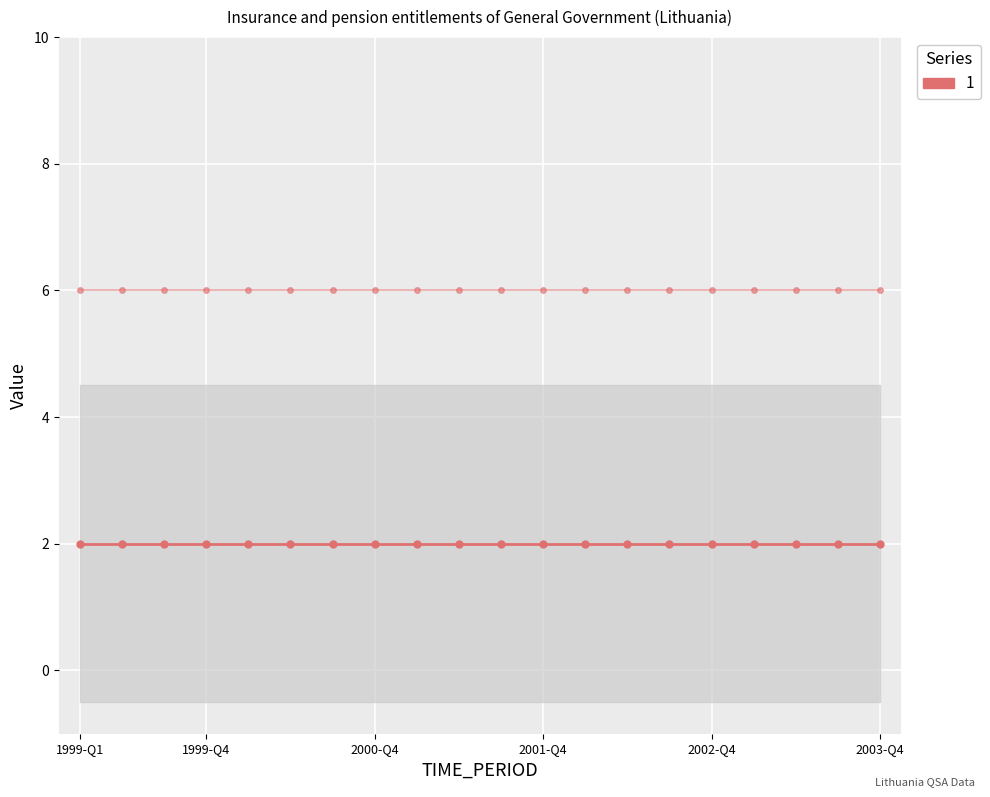

At which label is DECIMALS closest to 2?

1999-Q1